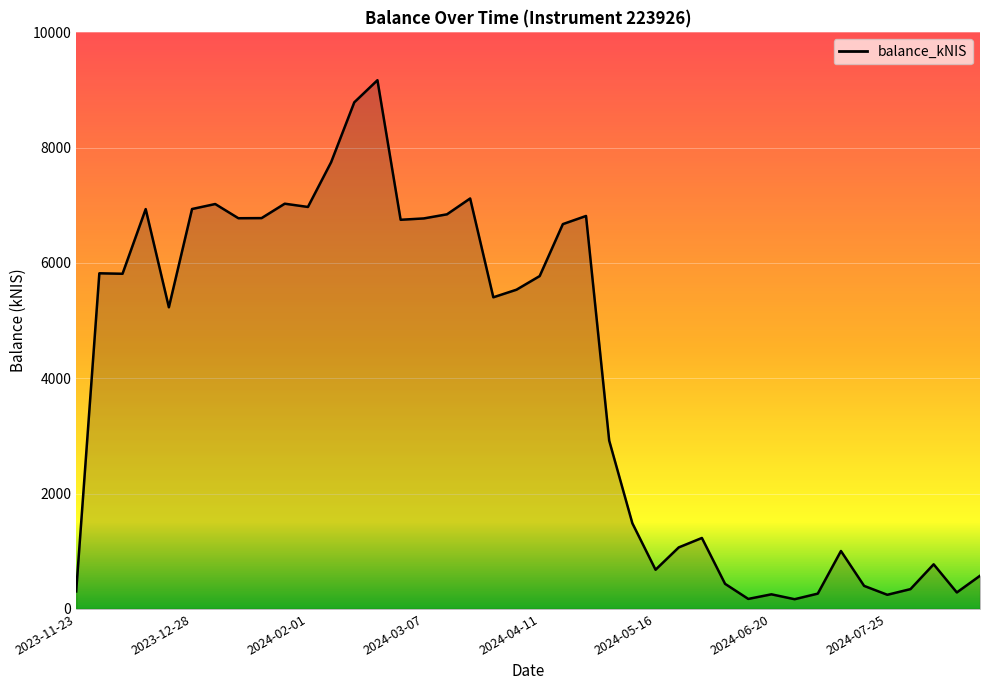

What is the difference between the maximum and minimum values?

9001.3